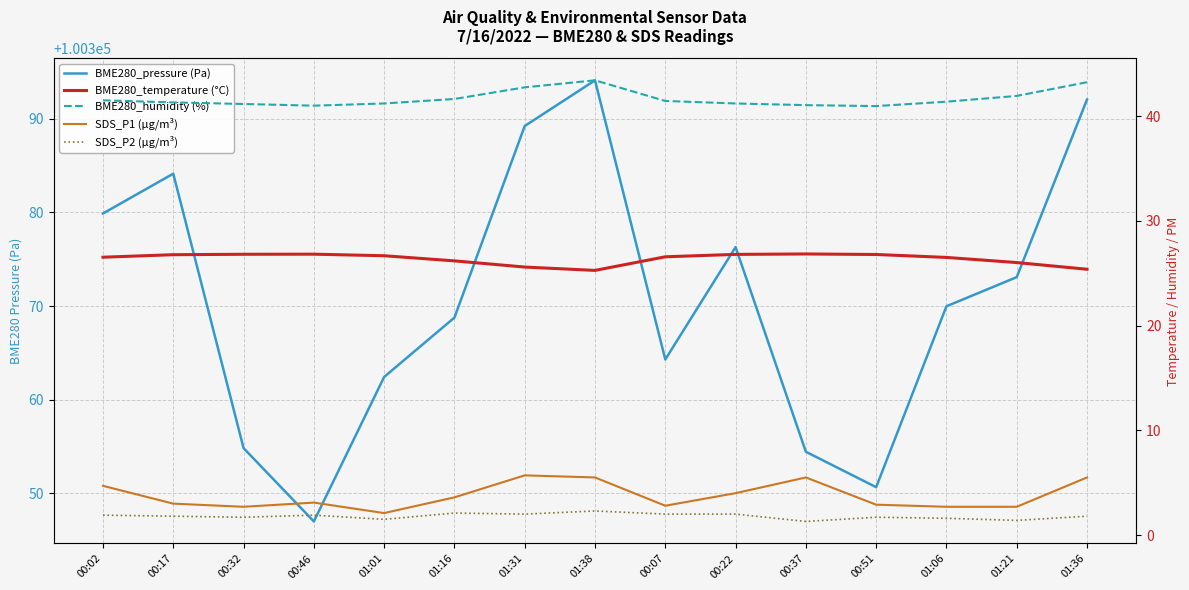

What are all the series names shown in the legend?

BME280_pressure (Pa), BME280_temperature (°C), BME280_humidity (%), SDS_P1 (µg/m³), SDS_P2 (µg/m³)